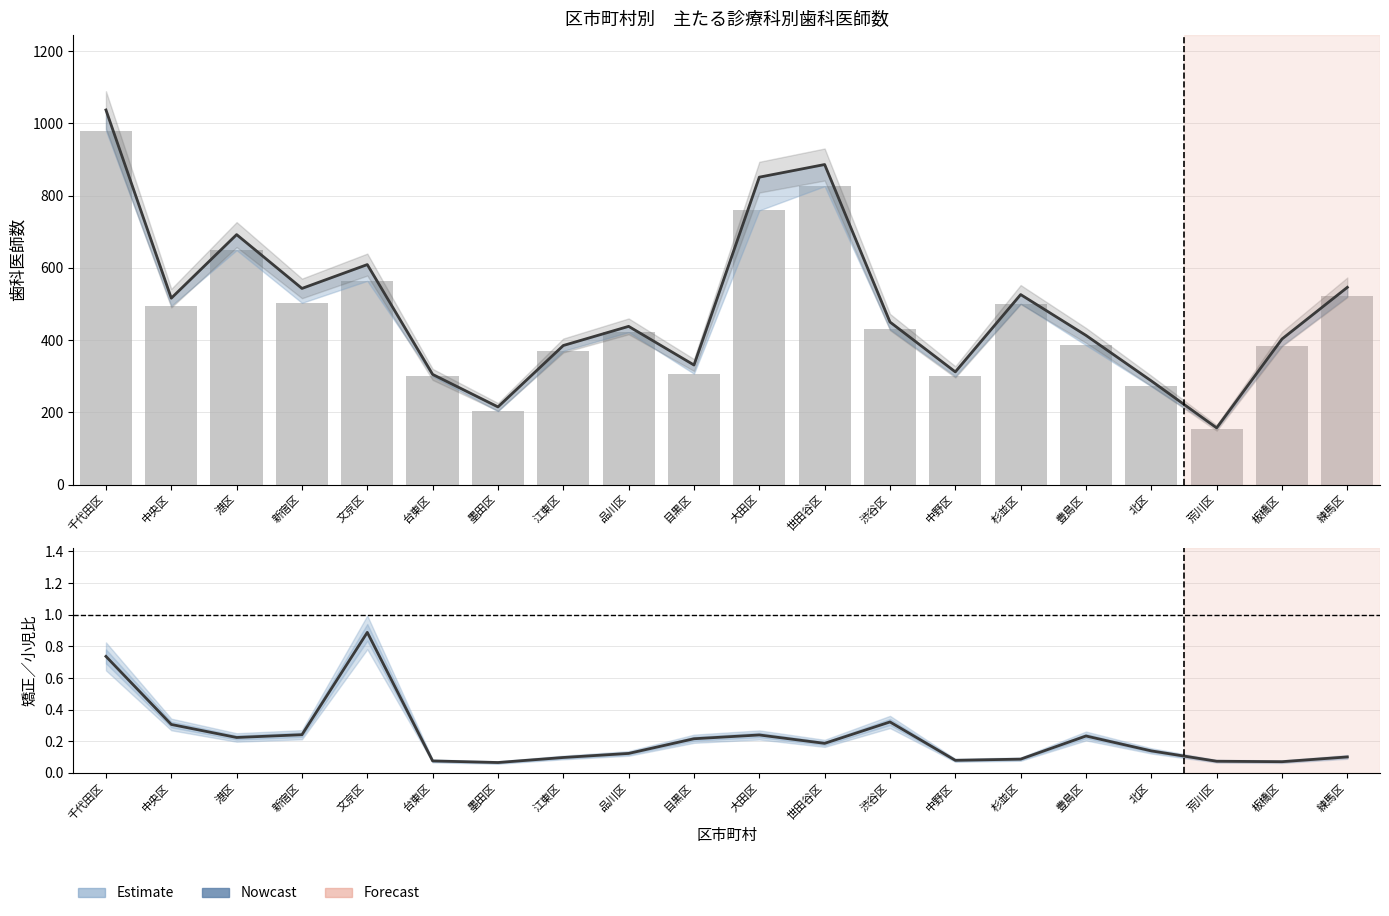

The value of 矯正歯科（主）/ 小児歯科（複数） at 文京区 is 1.2. True or false?

False